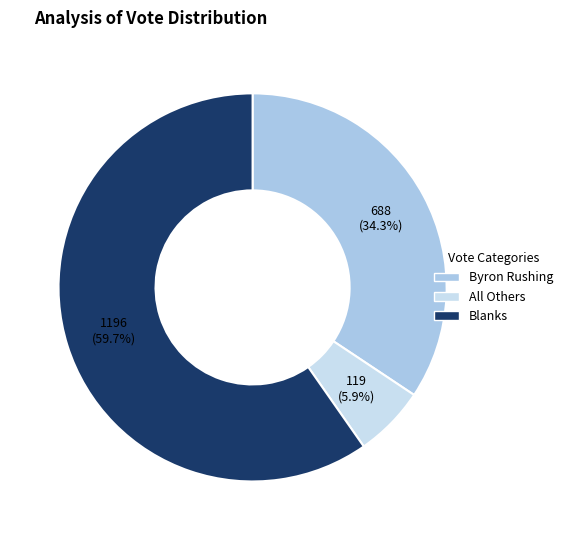

Does All Others represent more than half of the total?

No